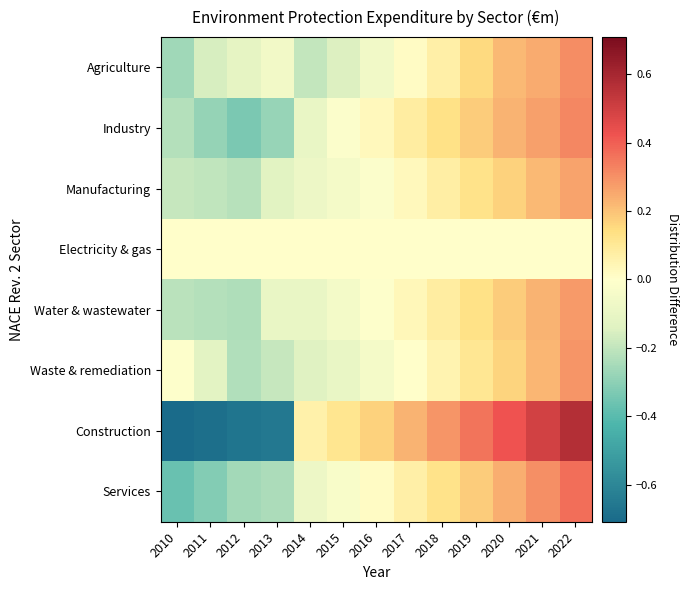

How many series are shown in this chart?

8